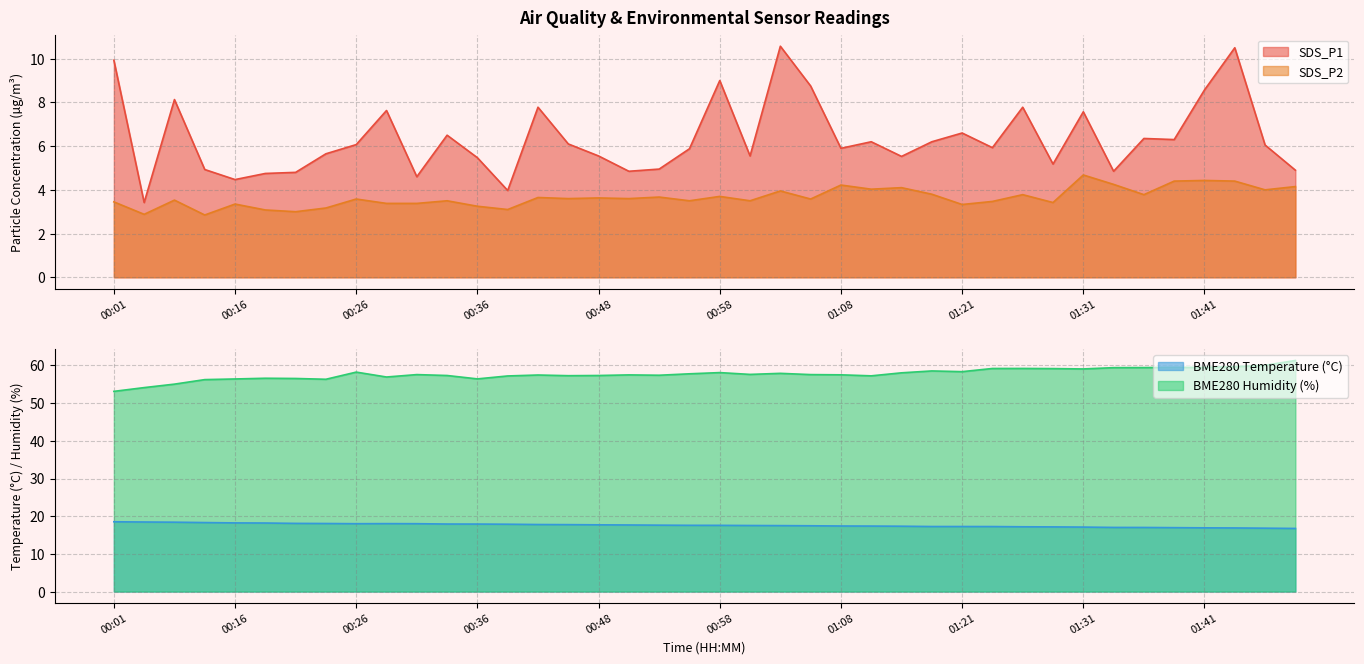

How many lines are shown in the chart?

4